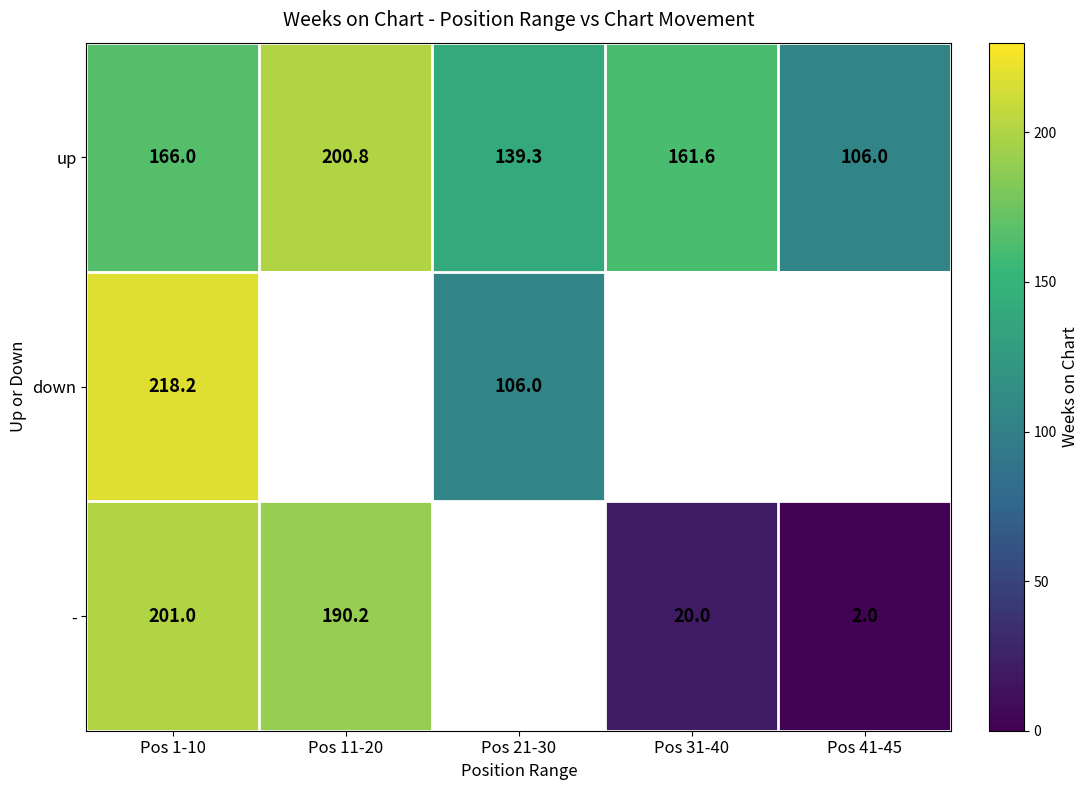

The value of up at Pos 21-30 is 139.3. True or false?

True